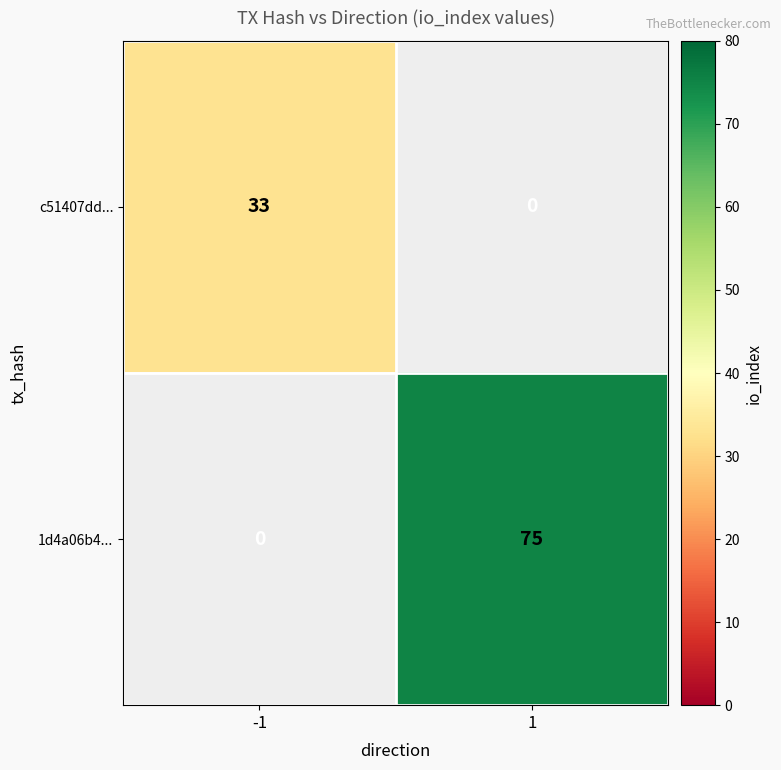

Rank the series by their maximum value, from lowest to highest.

c51407dd..., 1d4a06b4...